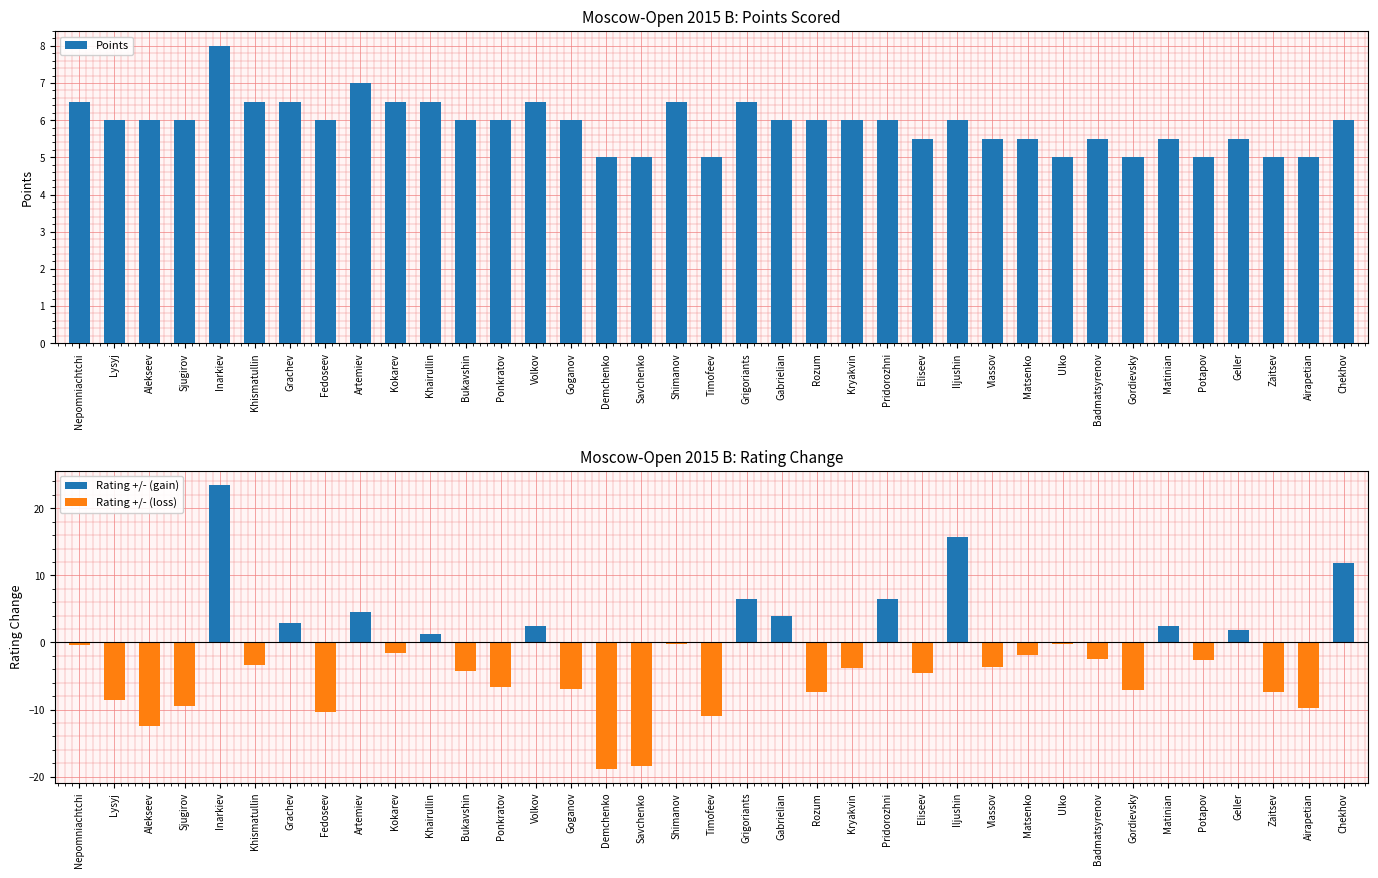

Rank the series at Grachev from highest to lowest value.

Points, Rating +/- (gain), Rating +/- (loss)